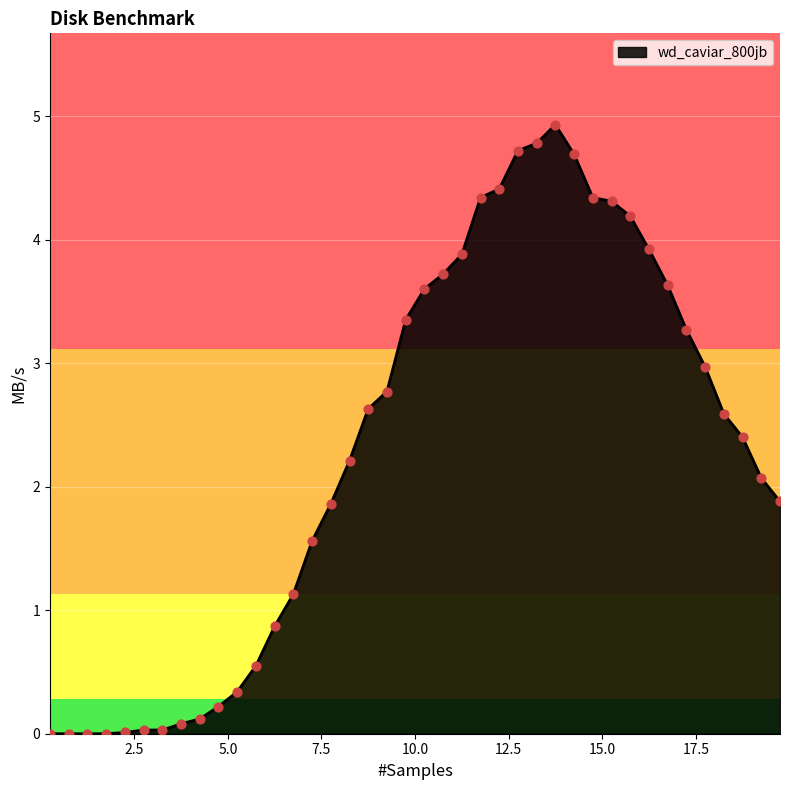

What is the difference between the maximum and minimum values?

4.9